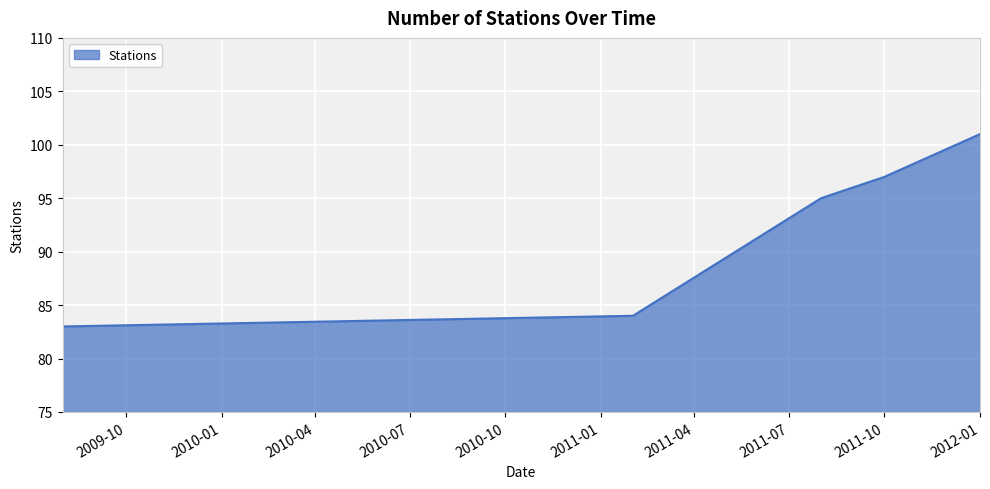

What is the average value?

92